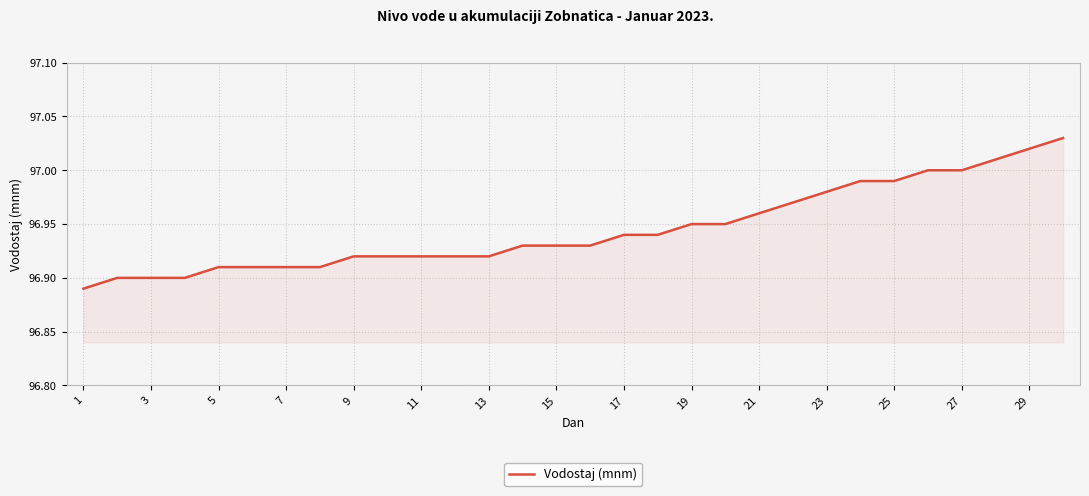

At which category does the chart reach its minimum across all series?

1